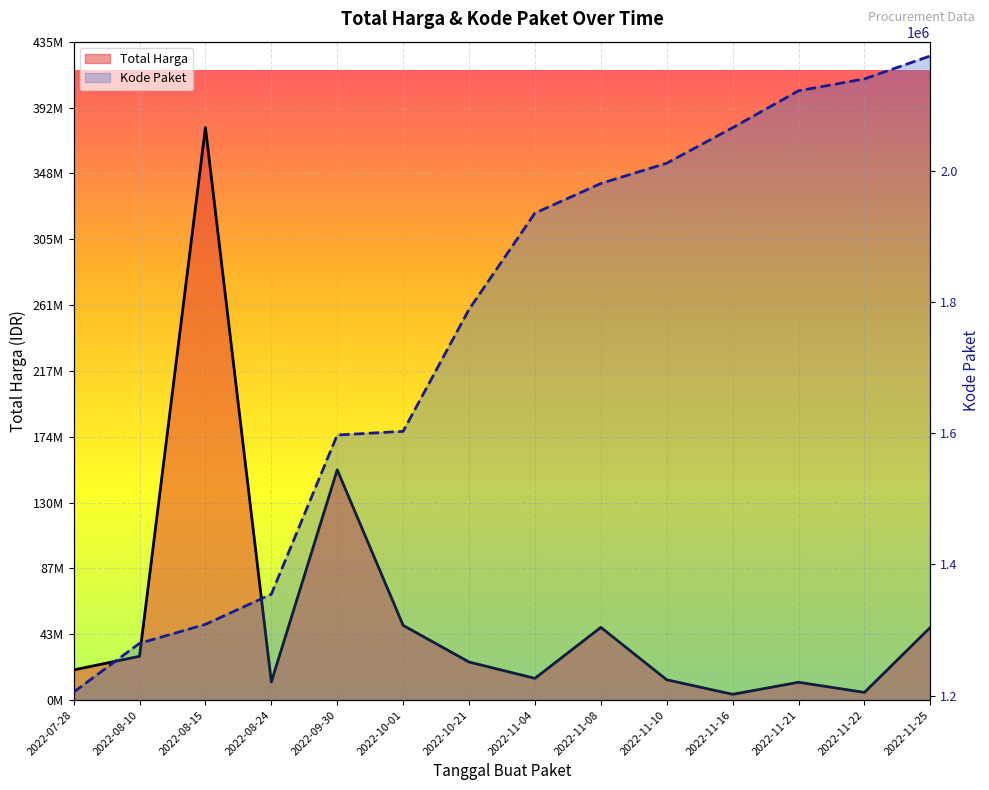

Which category has the lowest value in the Total Harga series?

2022-11-16